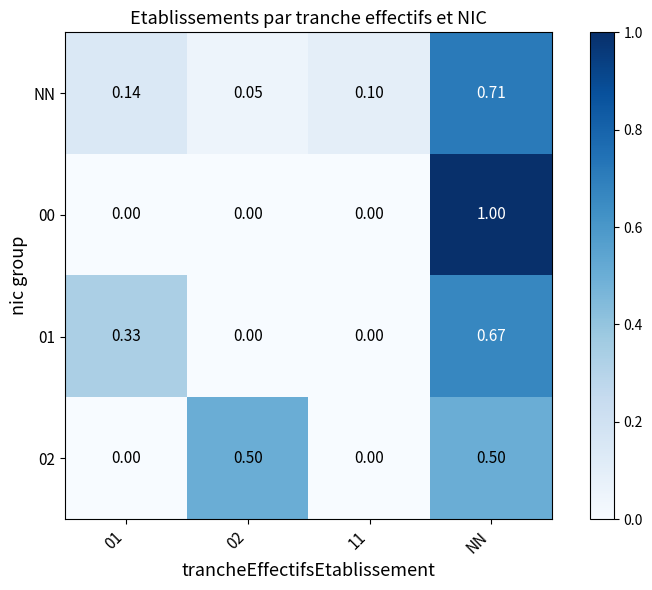

Is the value of NN at 11 greater than the value of 01 at NN?

No